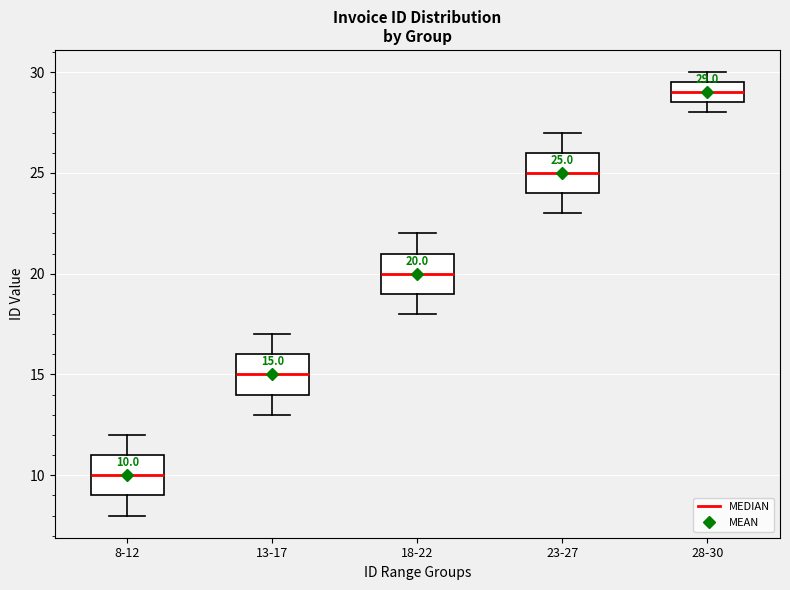

Which box has the highest median line?

28-30